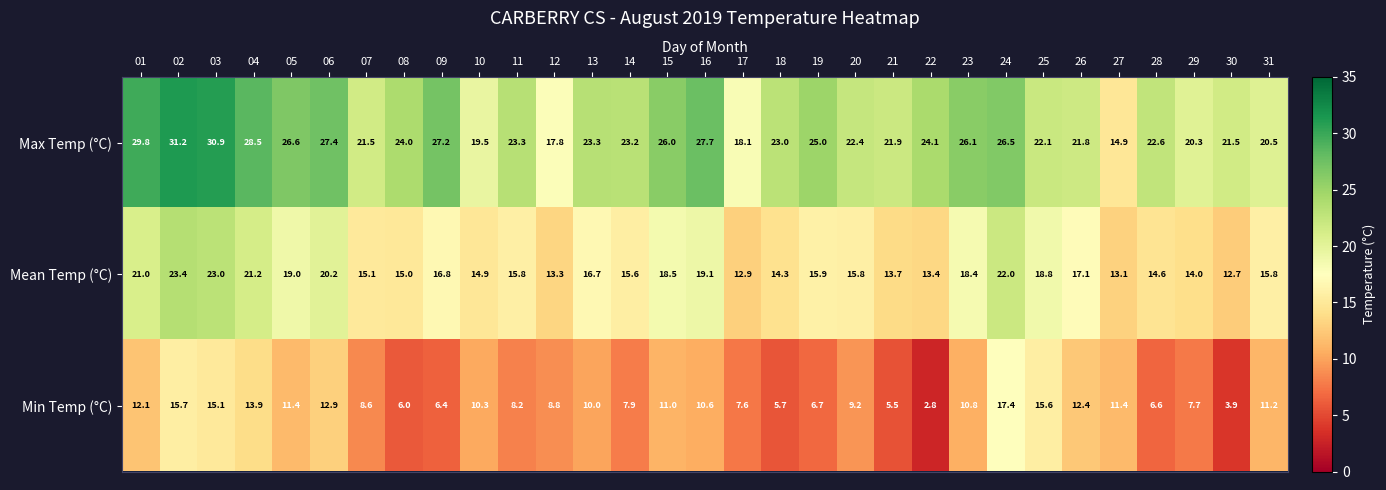

Which series has the widest spread of values?

Max Temp (°C)